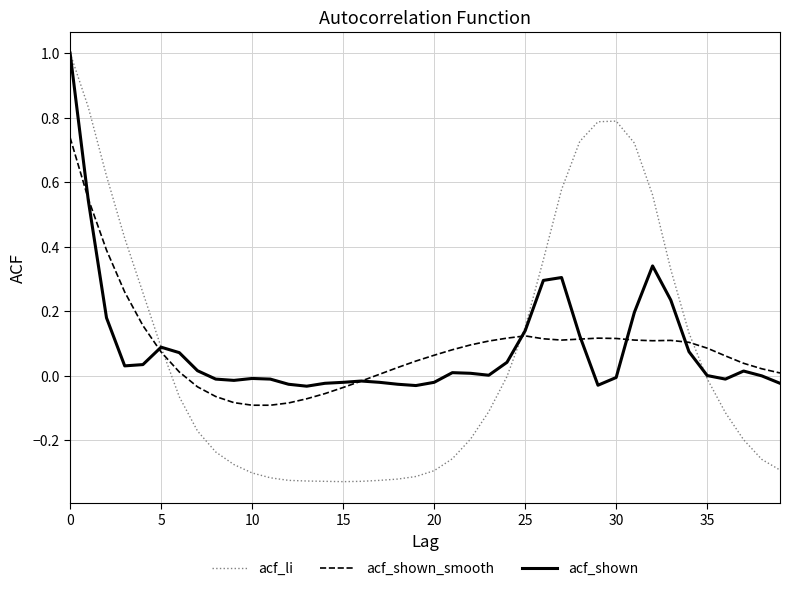

What is the maximum value shown in the chart?

1.0